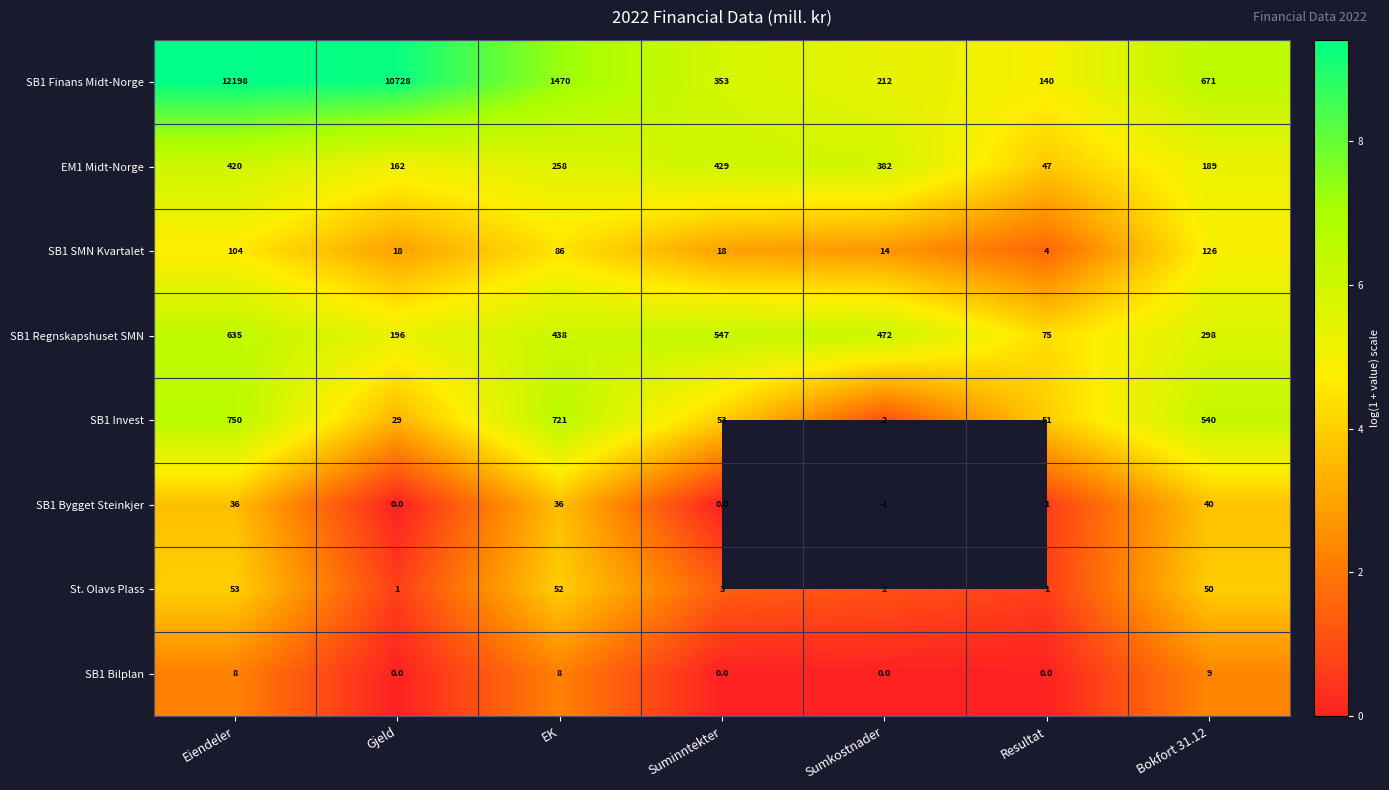

What is the sum of the St. Olavs Plass values at Bokfort 31.12 and EK?

102